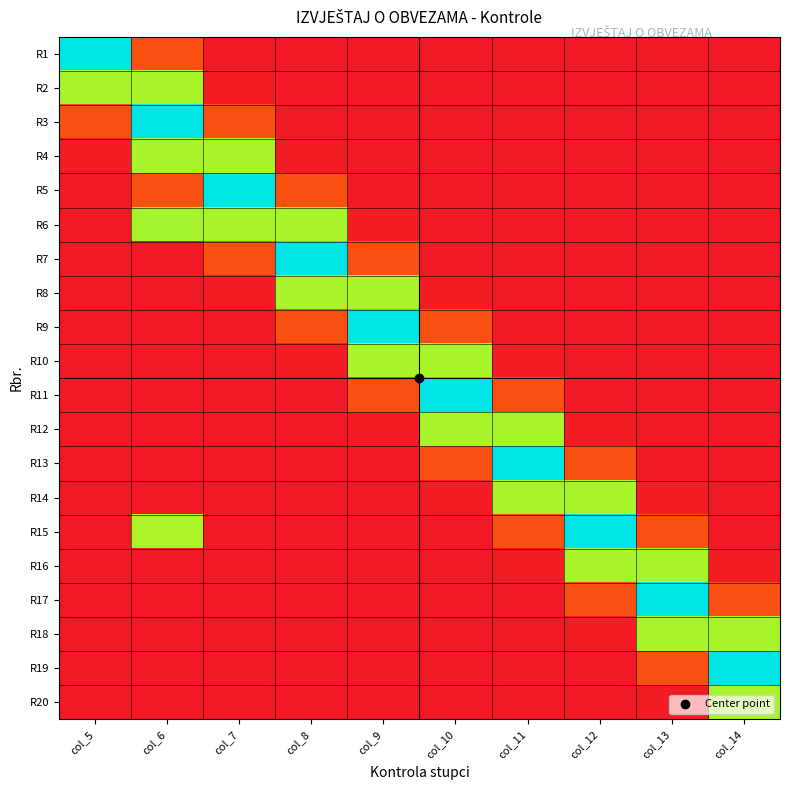

At how many categories does at least one series exceed 0?

10